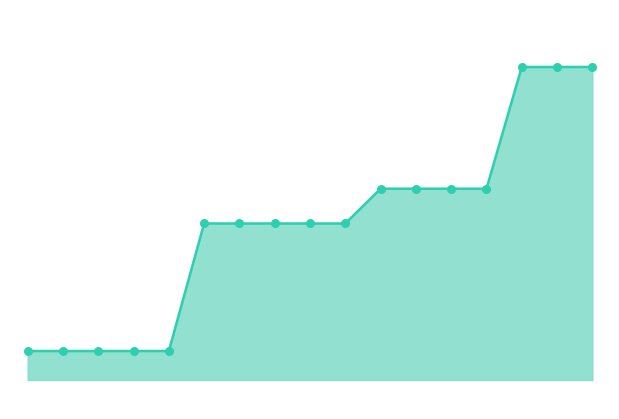

Does the chart have visible grid lines?

No